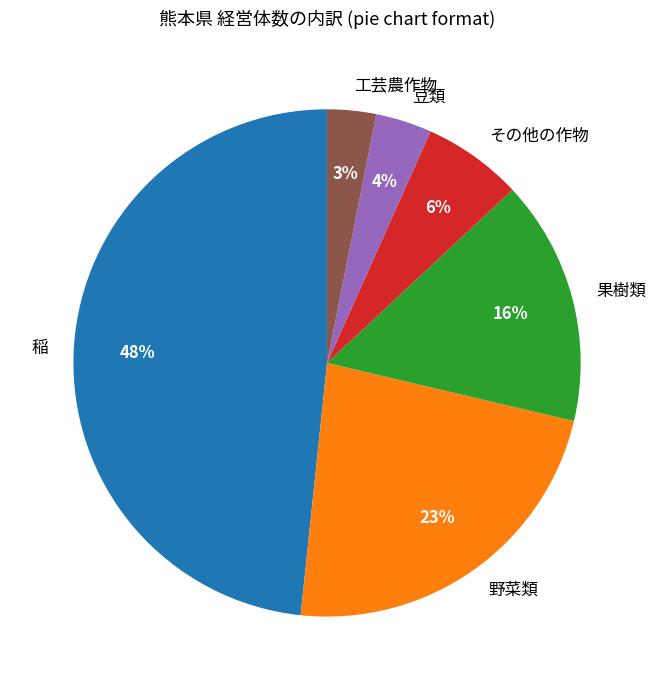

To the nearest percent, what percentage of the pie is 豆類?

4%